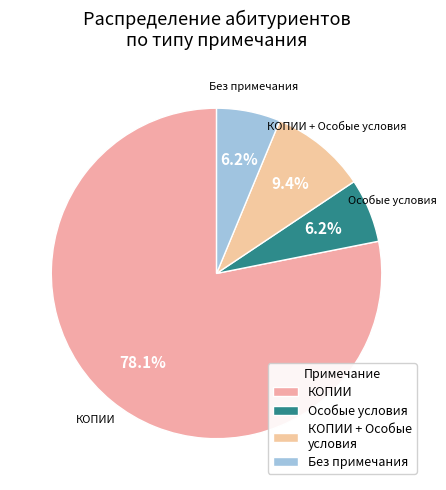

Which category has the smallest portion of the pie?

Особые условия